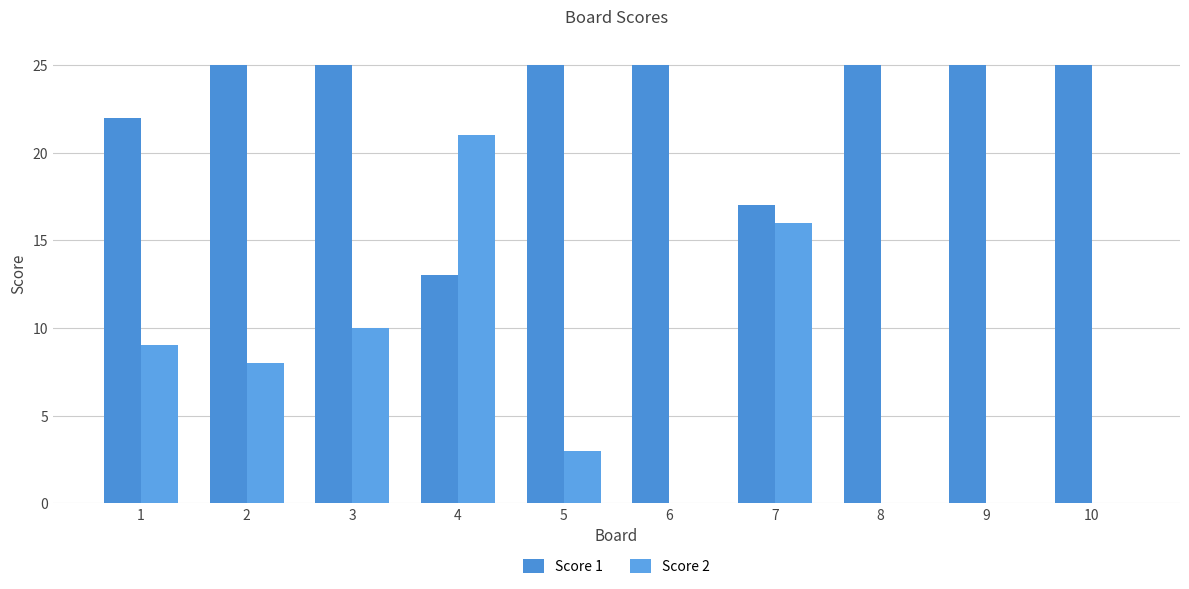

Rank the series by their average value, from highest to lowest.

Score 1, Score 2